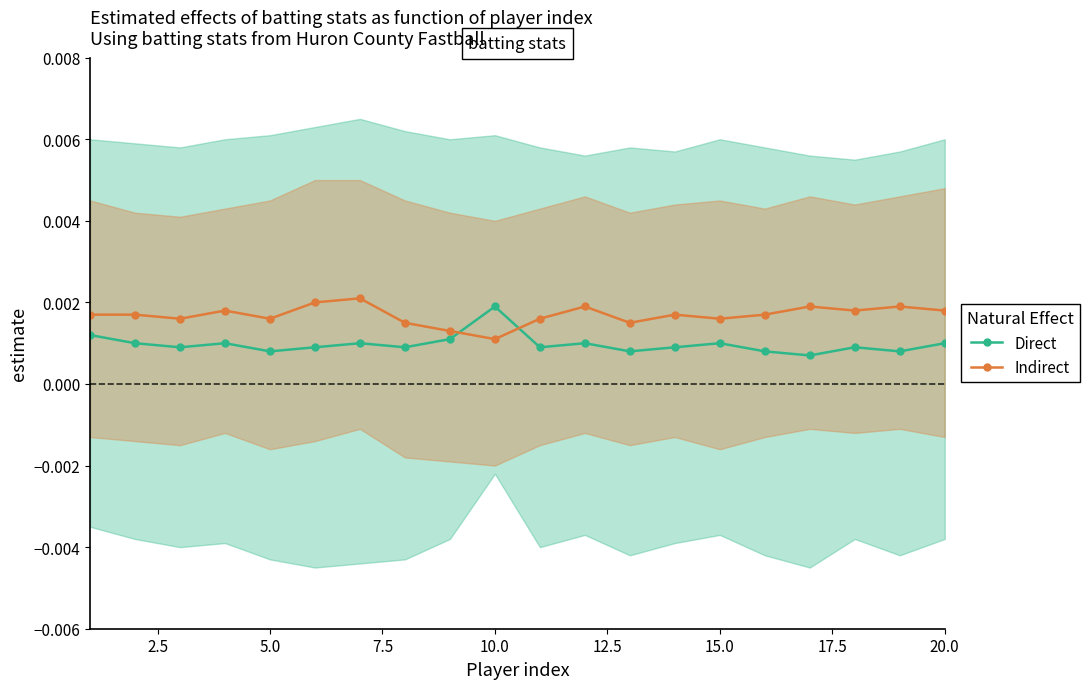

True or false: Indirect and Direct cross at least once.

True